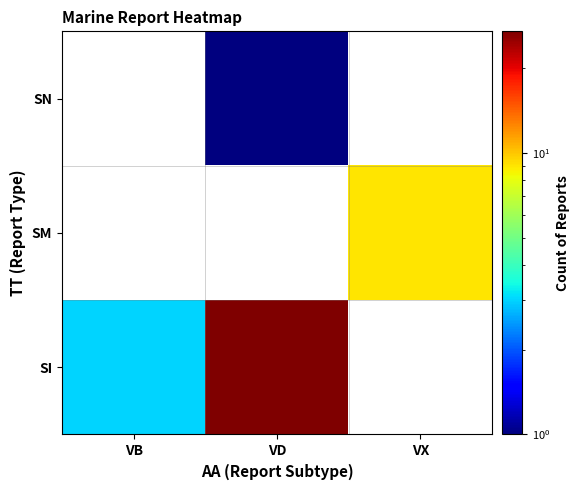

Rank the series by their average value, from lowest to highest.

SI, SM, SN